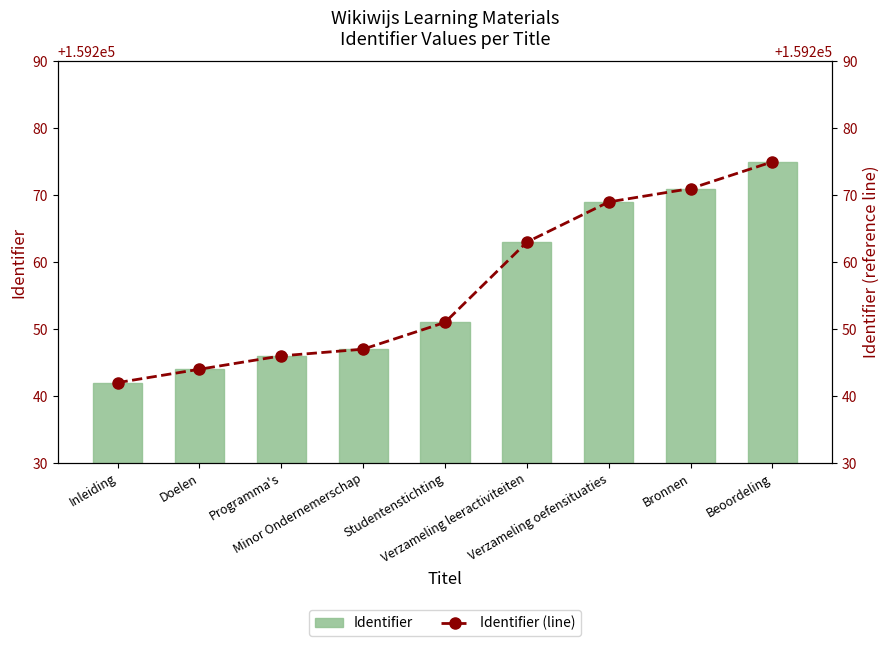

What is the value of the Identifier (line) bar at the 5th from the left?

159251